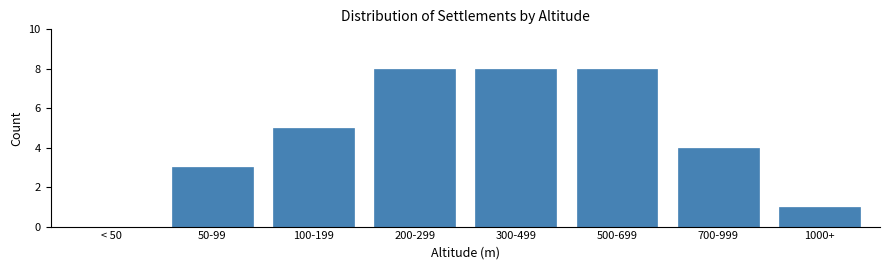

Reading left to right, list all the values displayed in this chart.

< 50=0	50-99=3	100-199=5	200-299=8	300-499=8	500-699=8	700-999=4	1000+=1